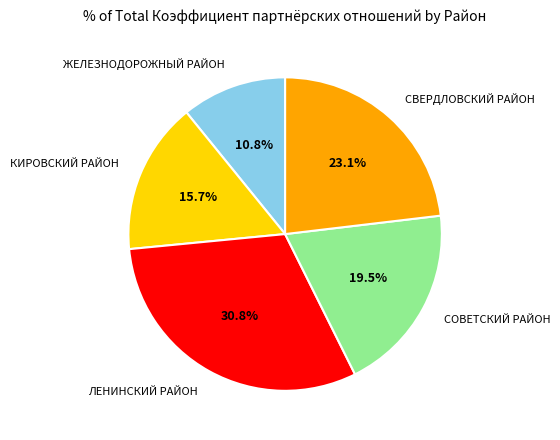

Combined, do ЛЕНИНСКИЙ РАЙОН and КИРОВСКИЙ РАЙОН account for over 50%?

No